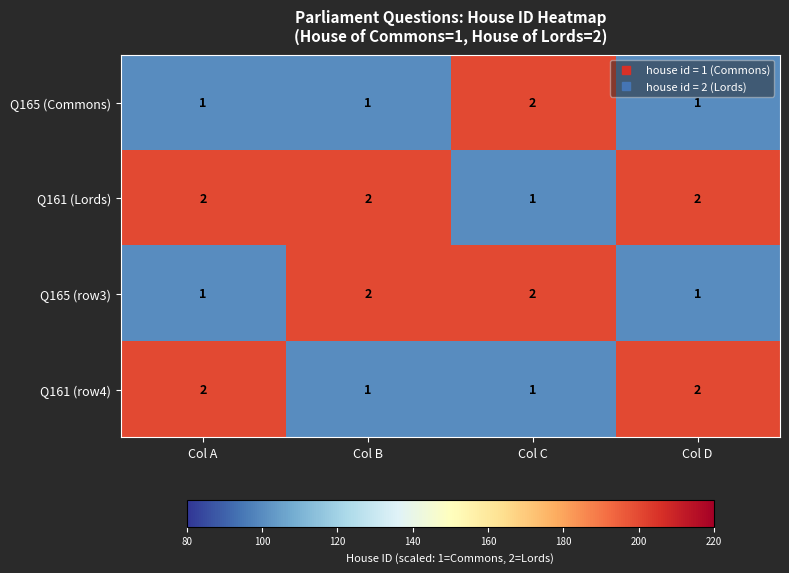

What is the maximum value shown in the chart?

2